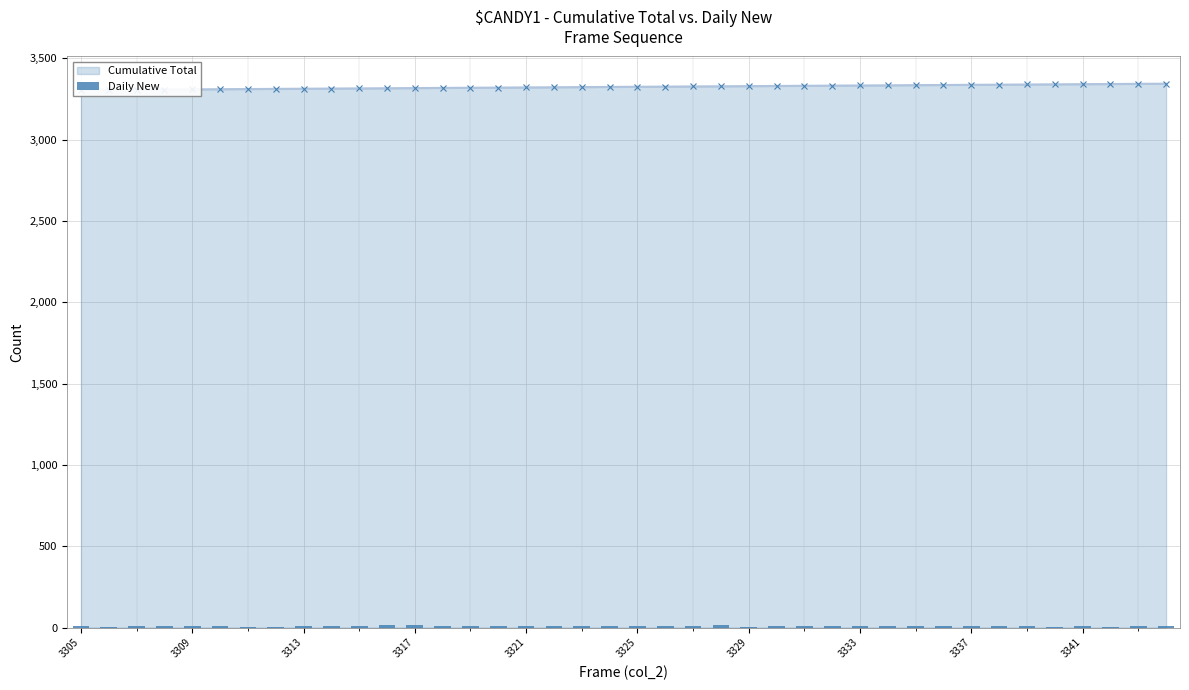

How many values exceed 8?

19